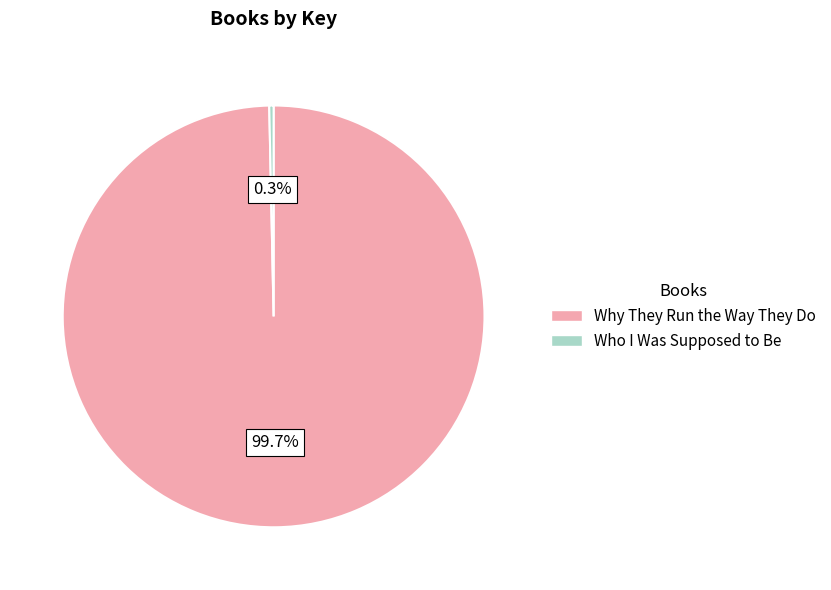

To the nearest percent, what is the difference between the Who I Was Supposed to Be and Why They Run the Way They Do slice percentages?

99%